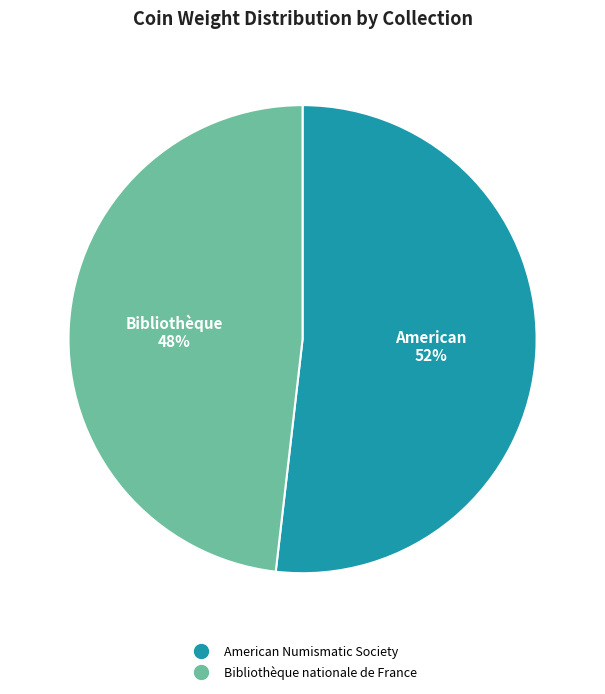

Which slice is the smallest?

Bibliothèque nationale de France